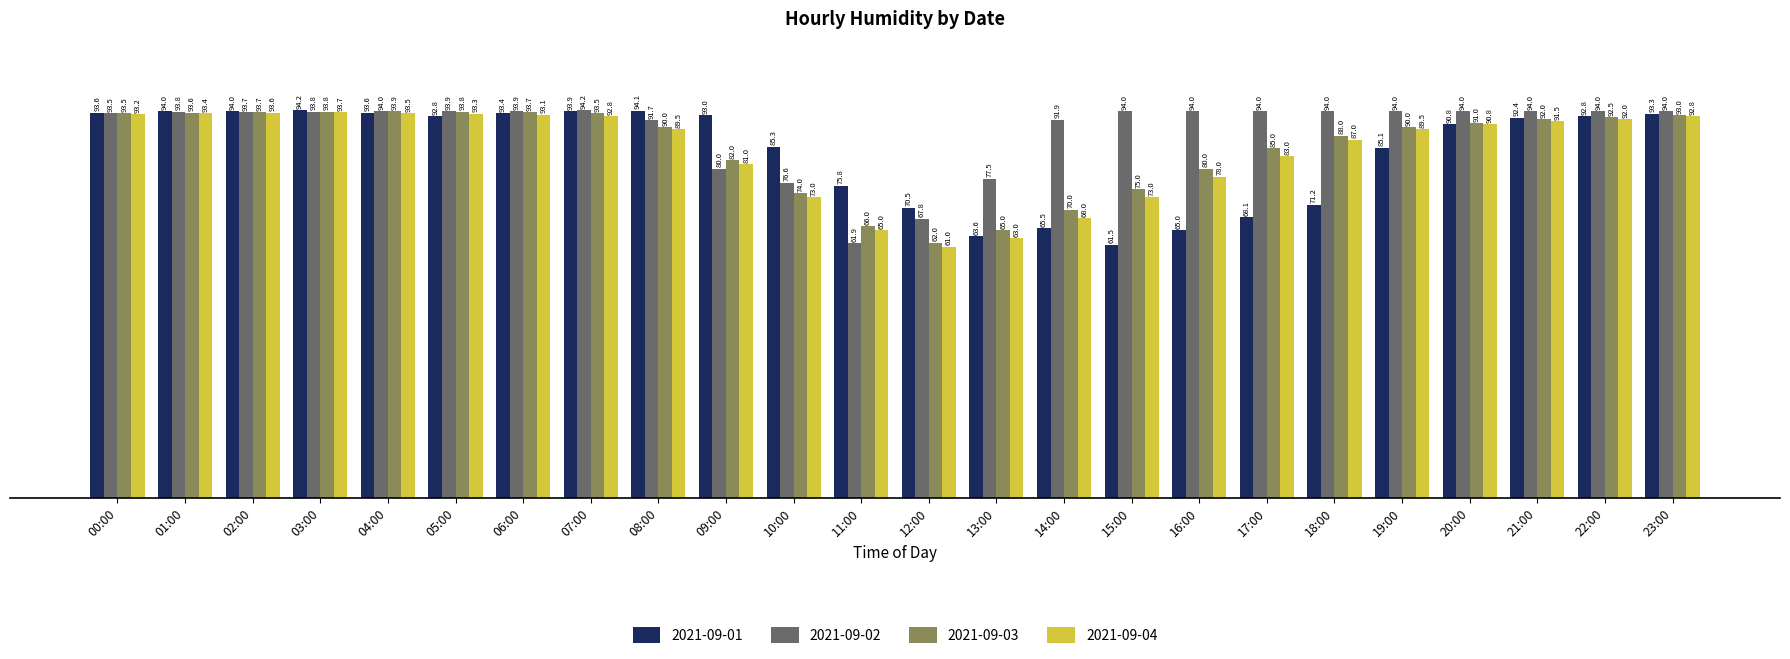

How many values in the 2021-09-01 series are below 92?

11